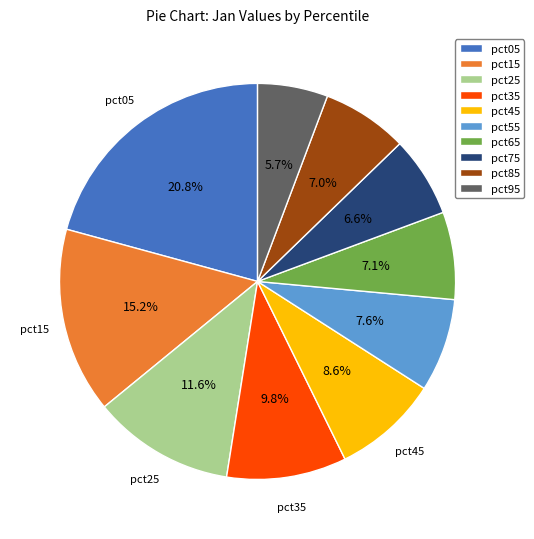

What percentage is the pct85 slice, to the nearest percent?

7%